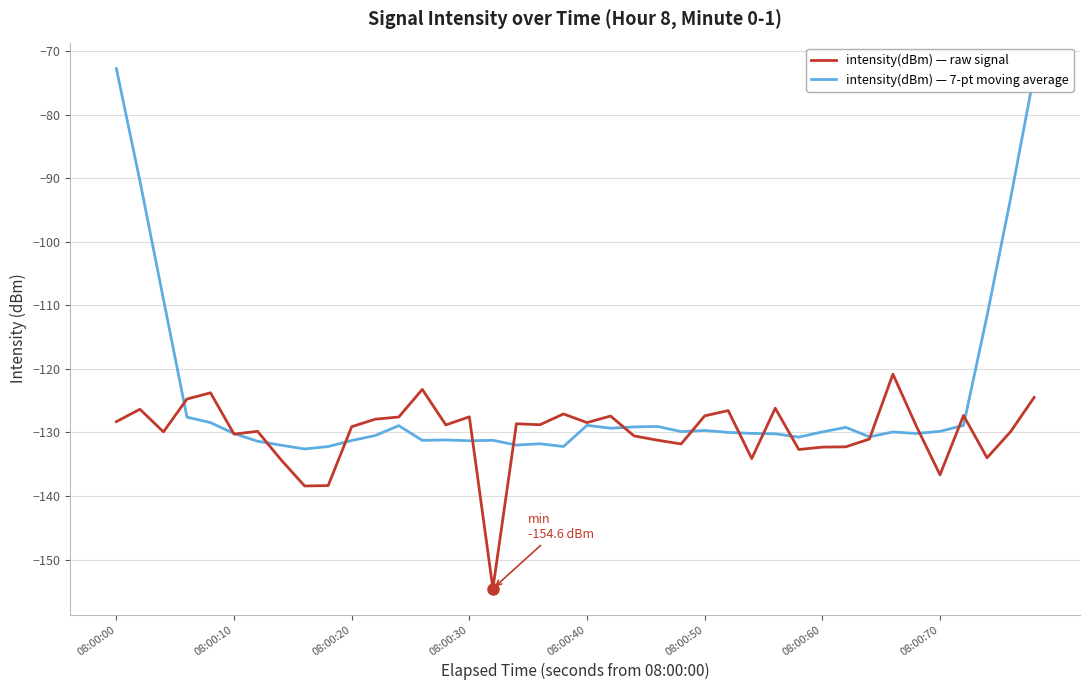

What is the minimum value shown in the chart?

-154.6